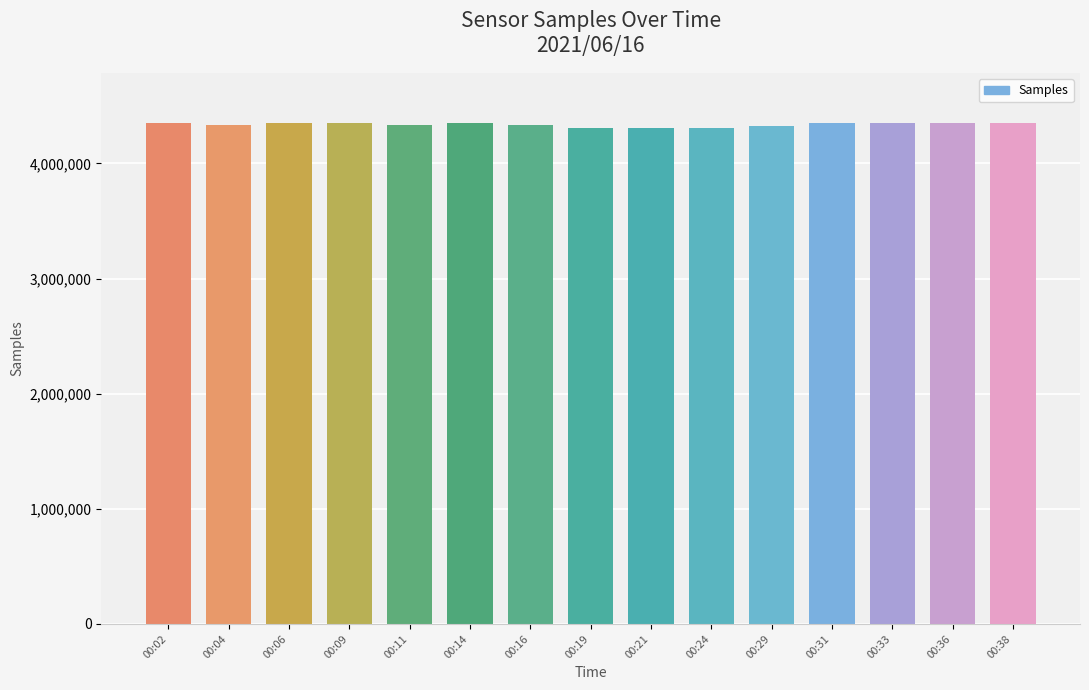

What is the change in value from 00:21 to 00:38?

+36811